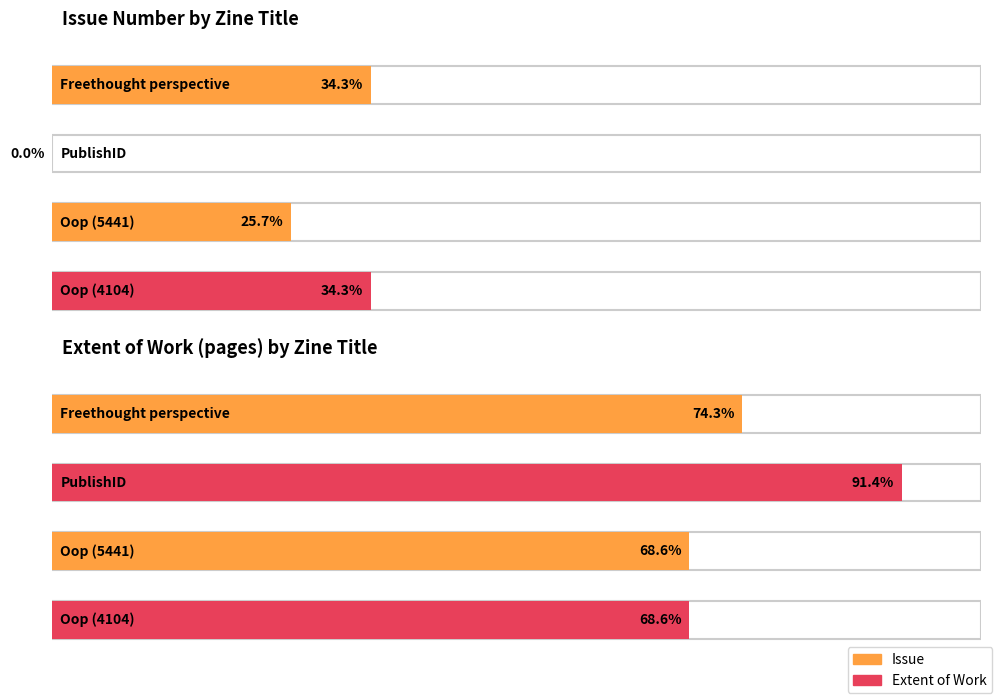

How many data points in Extent of Work are above 24?

2